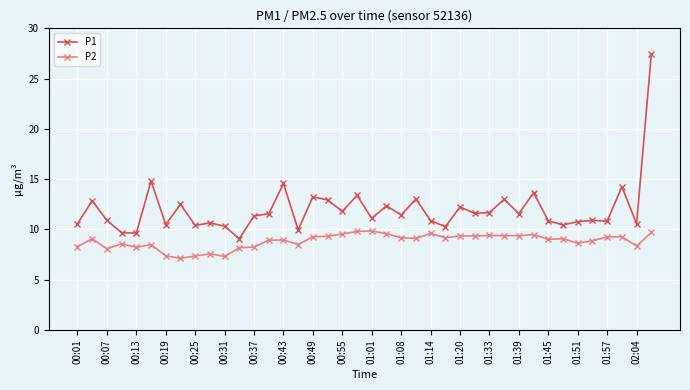

Does the chart have visible grid lines?

Yes